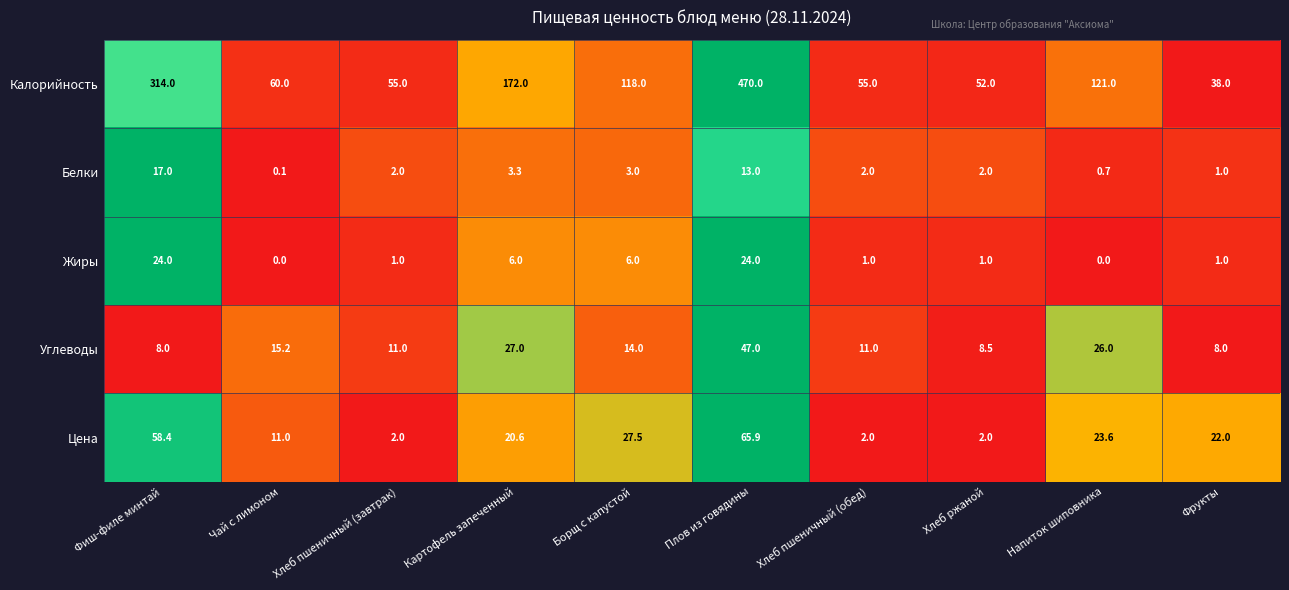

Which series has the widest spread of values?

Калорийность